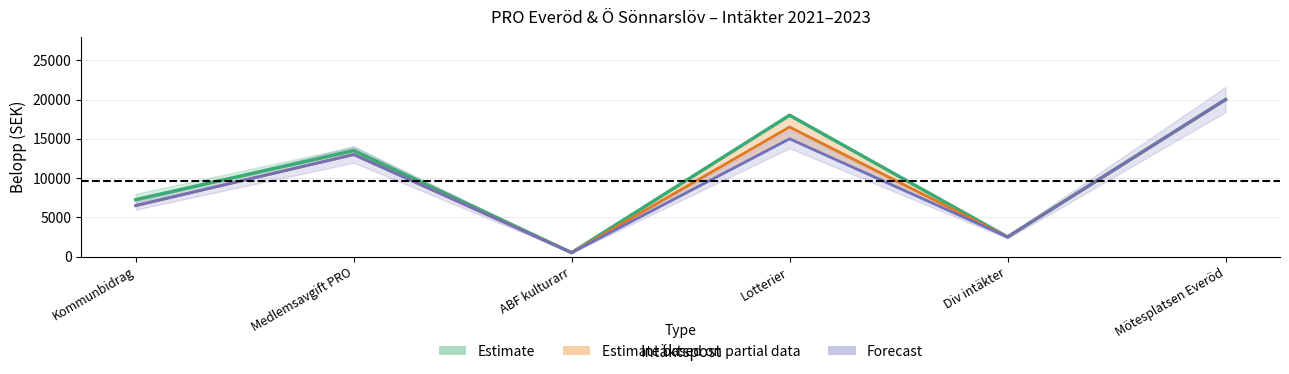

At which category is the sum across all series the highest?

Mötesplatsen Everöd